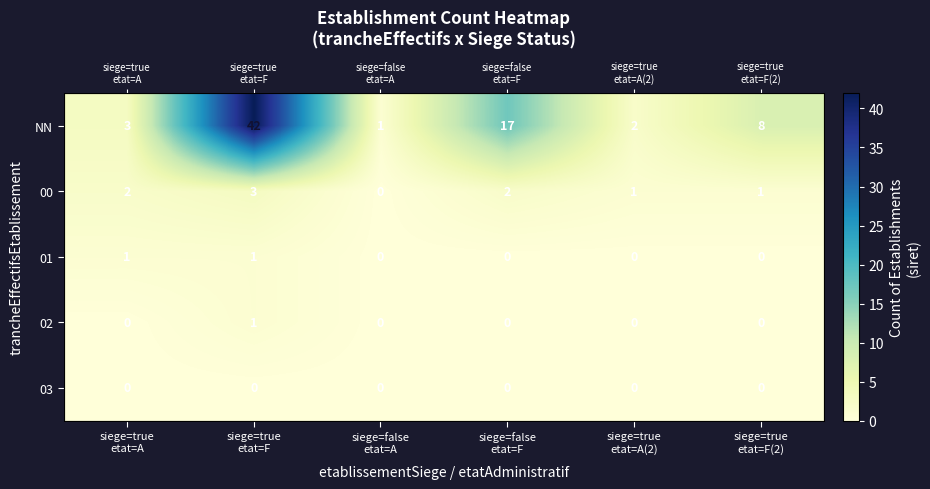

Which series has the widest spread of values?

NN